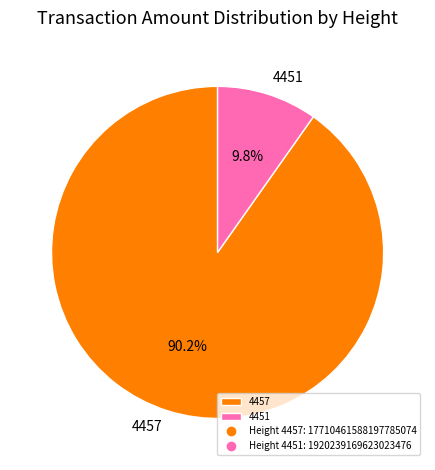

To the nearest percent, what is the difference between the 4457 and 4451 slice percentages?

80%